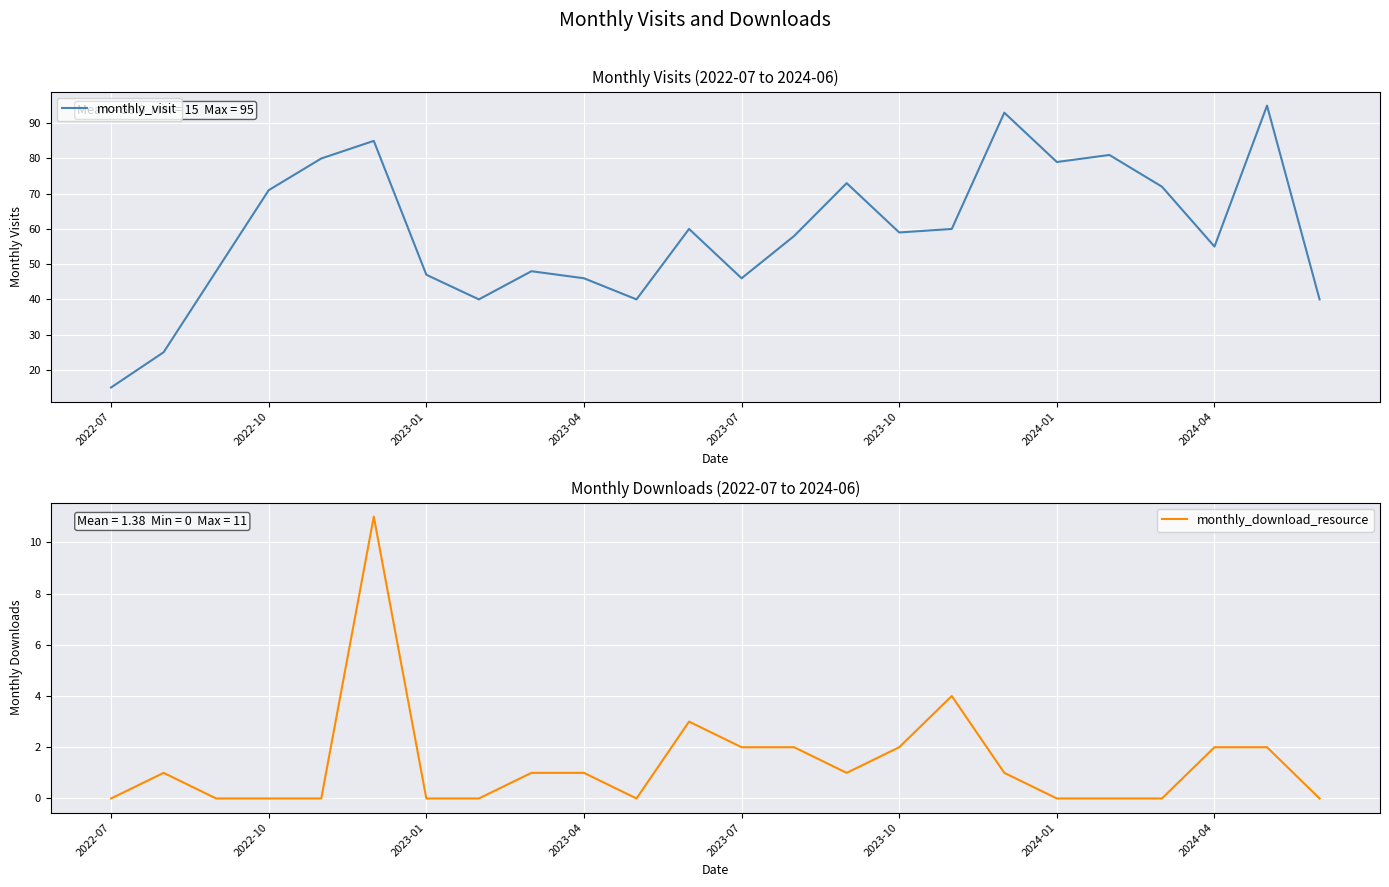

What is the lowest value of the monthly_visit series?

15